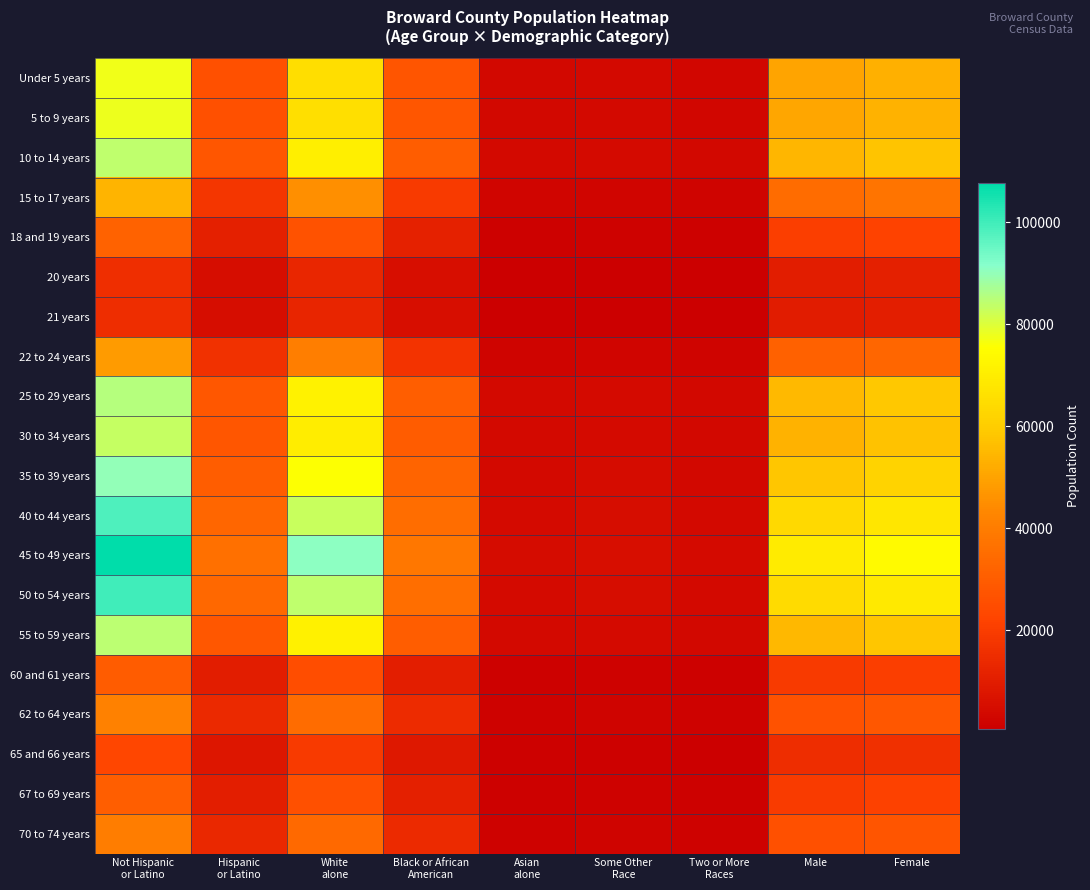

How many categories are shown in the chart?

9